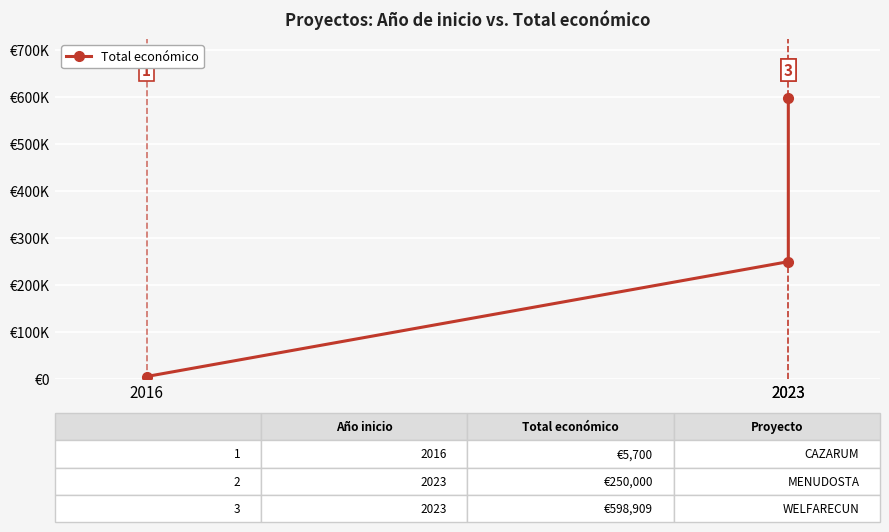

What is the difference between the second highest and minimum values?

244300